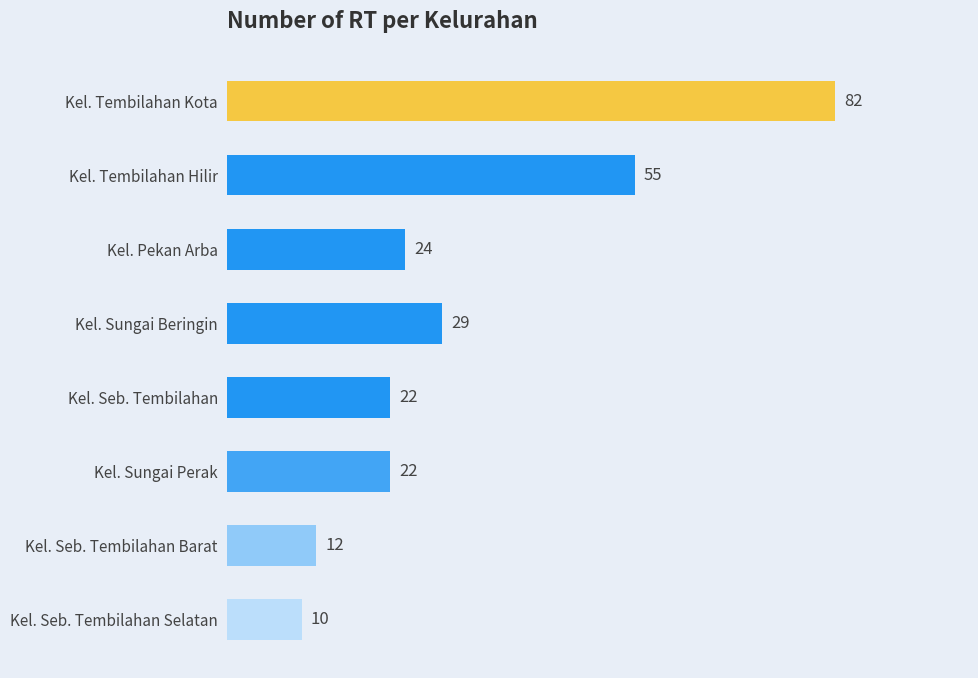

Are the bars horizontal?

Yes